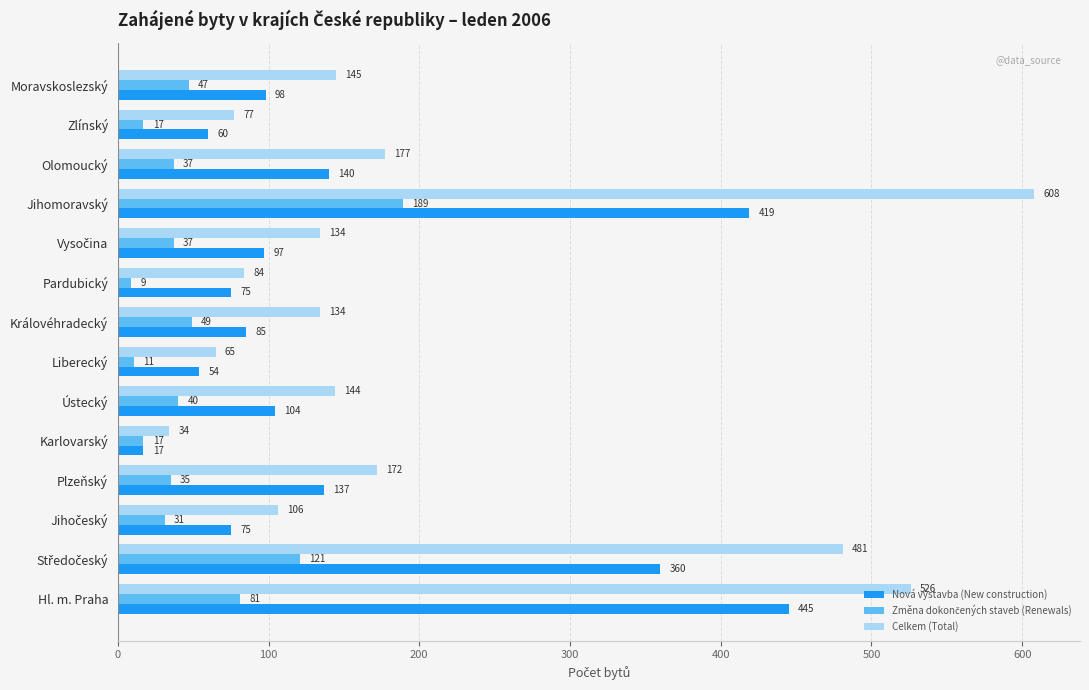

At which category is the sum across all series the highest?

Jihomoravský